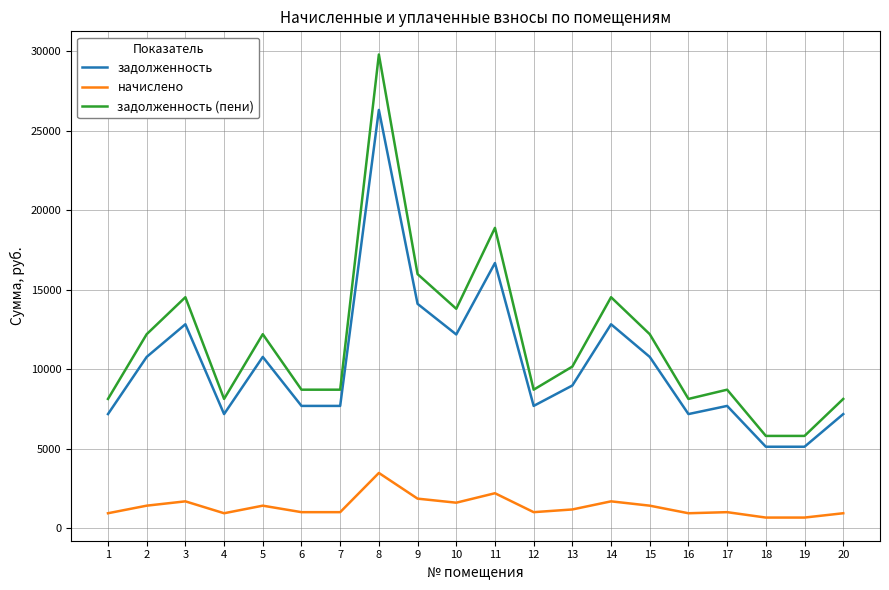

True or false: задолженность has a value of 4016.4 at 5.

False